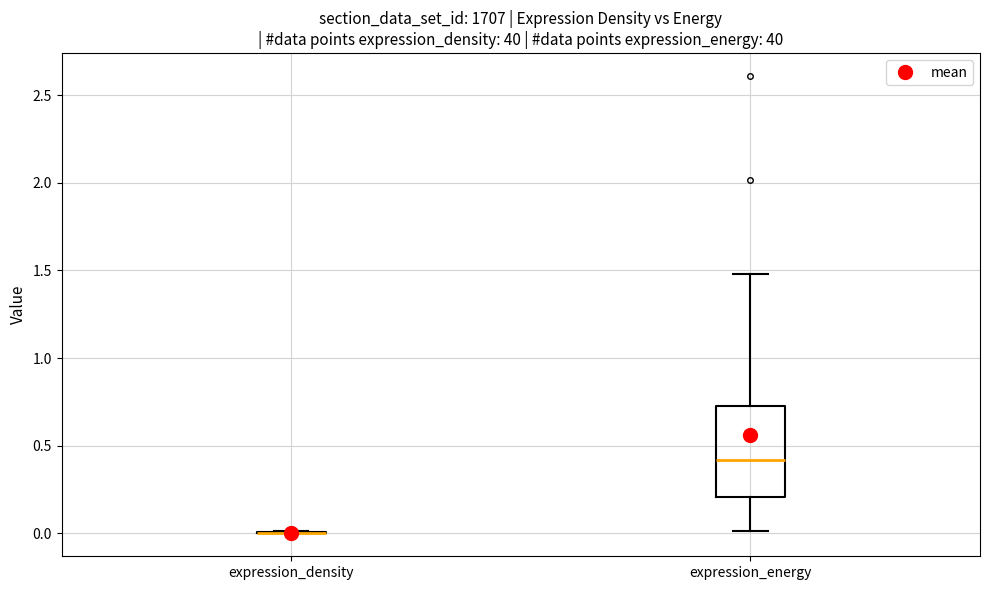

Reading left to right, transcribe this box plot: for each box, give where its median line is, the range the box spans, and where its two whiskers end, as read against the y-axis. The values are not printed on the chart, so give them approximately, as read against the axis.

expression_density: box collapsed to a line at 0.00, whiskers 0.00 to 0.00
expression_energy: median 0.40, box 0.20 to 0.75, whiskers 0.00 to 1.50